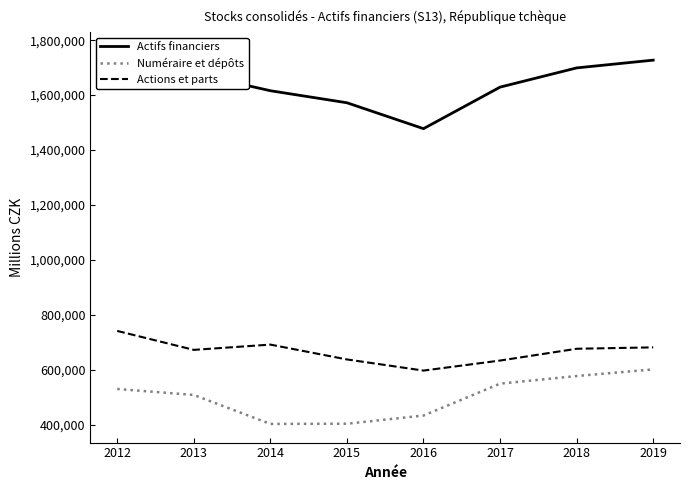

Between 2013 and 2012, which is larger?

2012